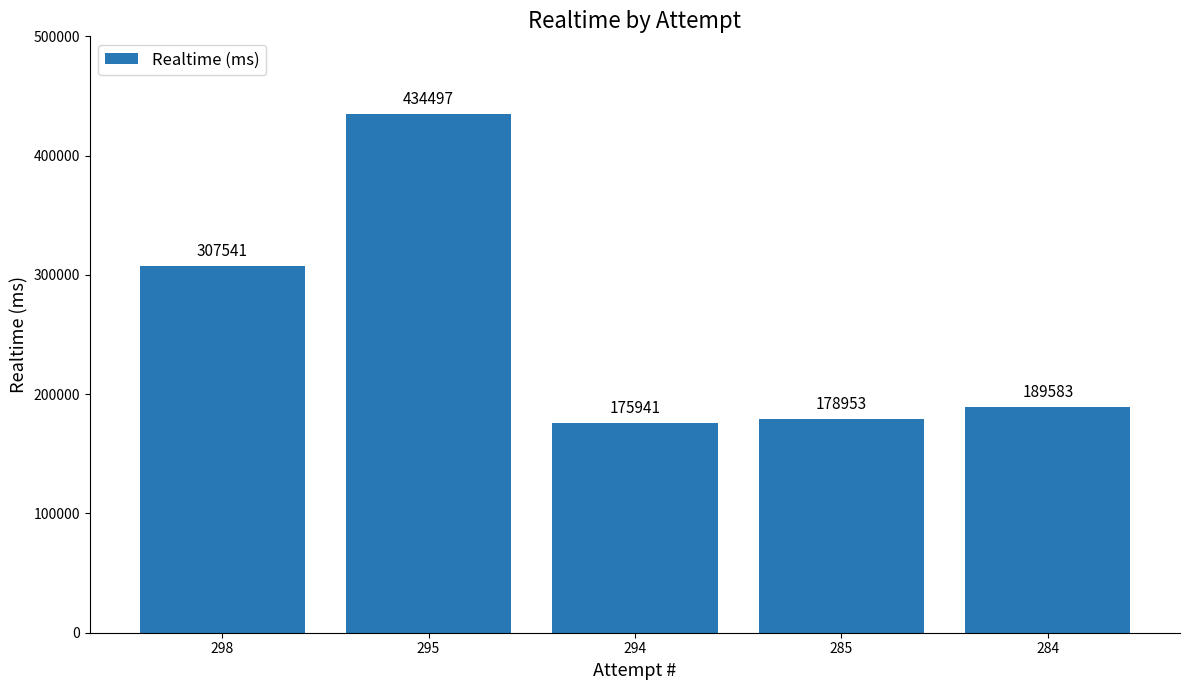

Reading left to right, extract all data points from this chart.

307541	434497	175941	178953	189583